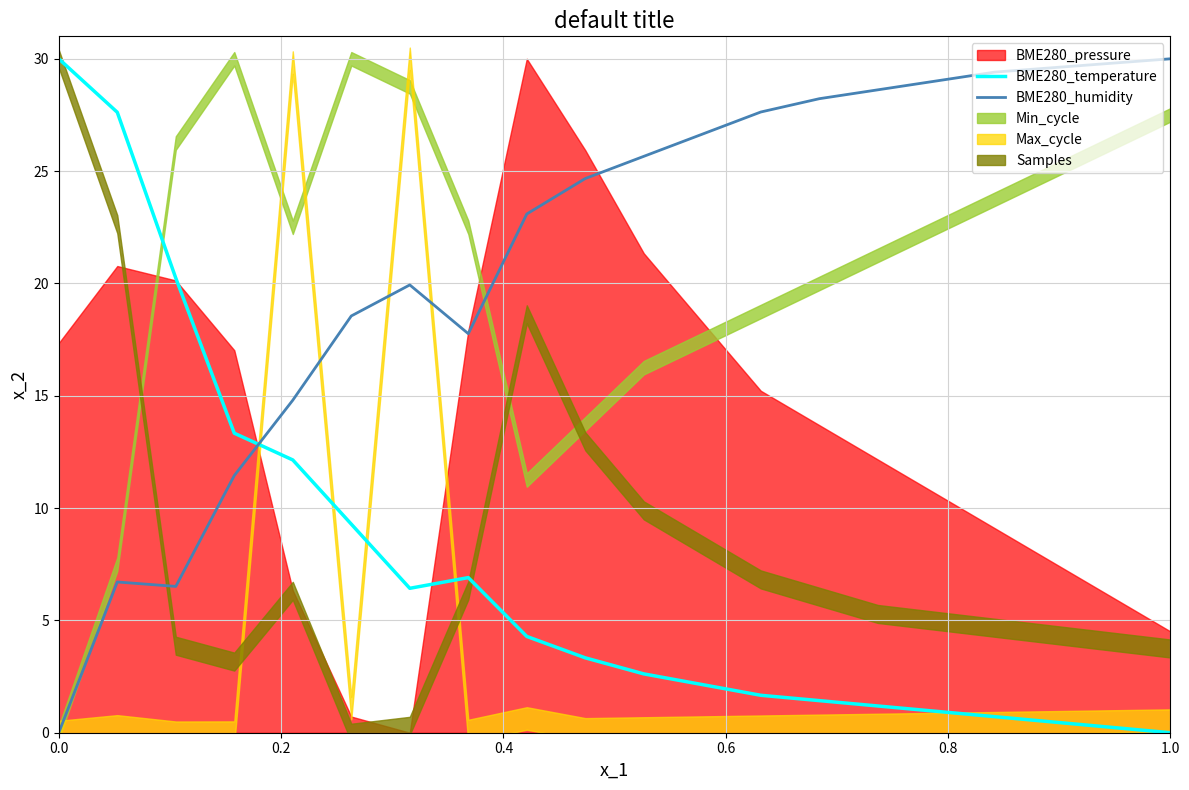

What is the maximum value for BME280_humidity?

30.0